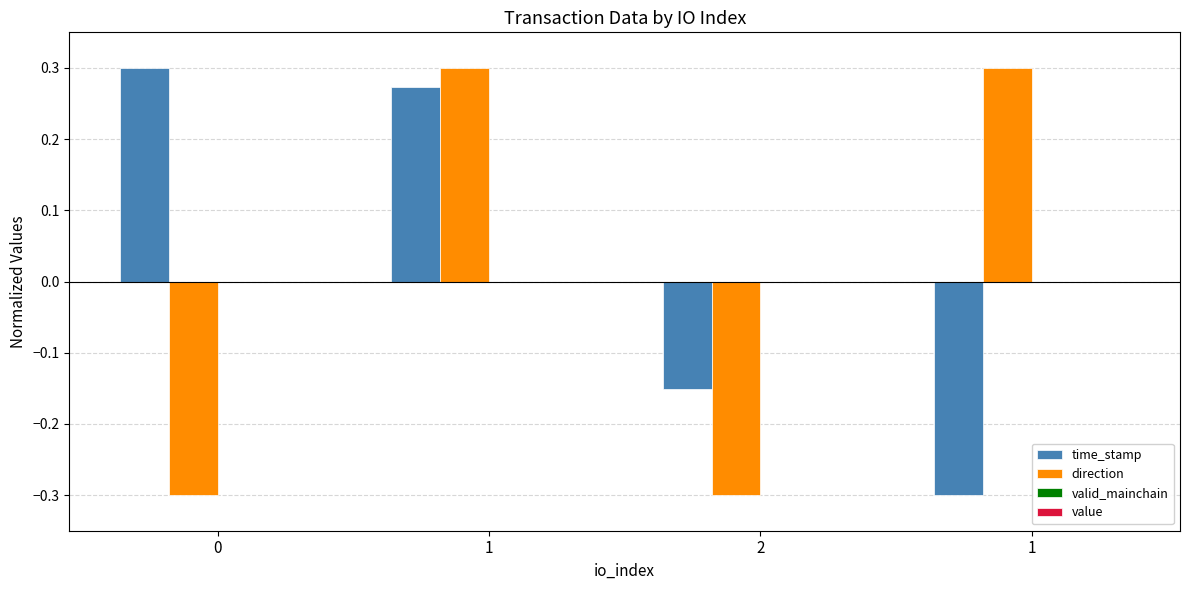

How many distinct data groups are displayed?

2